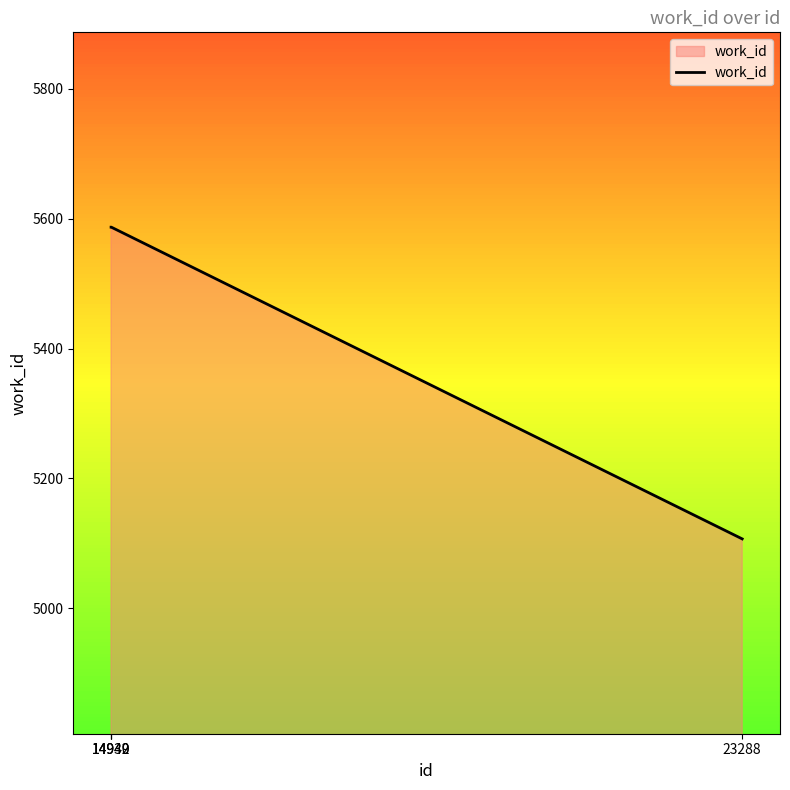

True or false: there are more than 1 points higher than both neighbors.

False